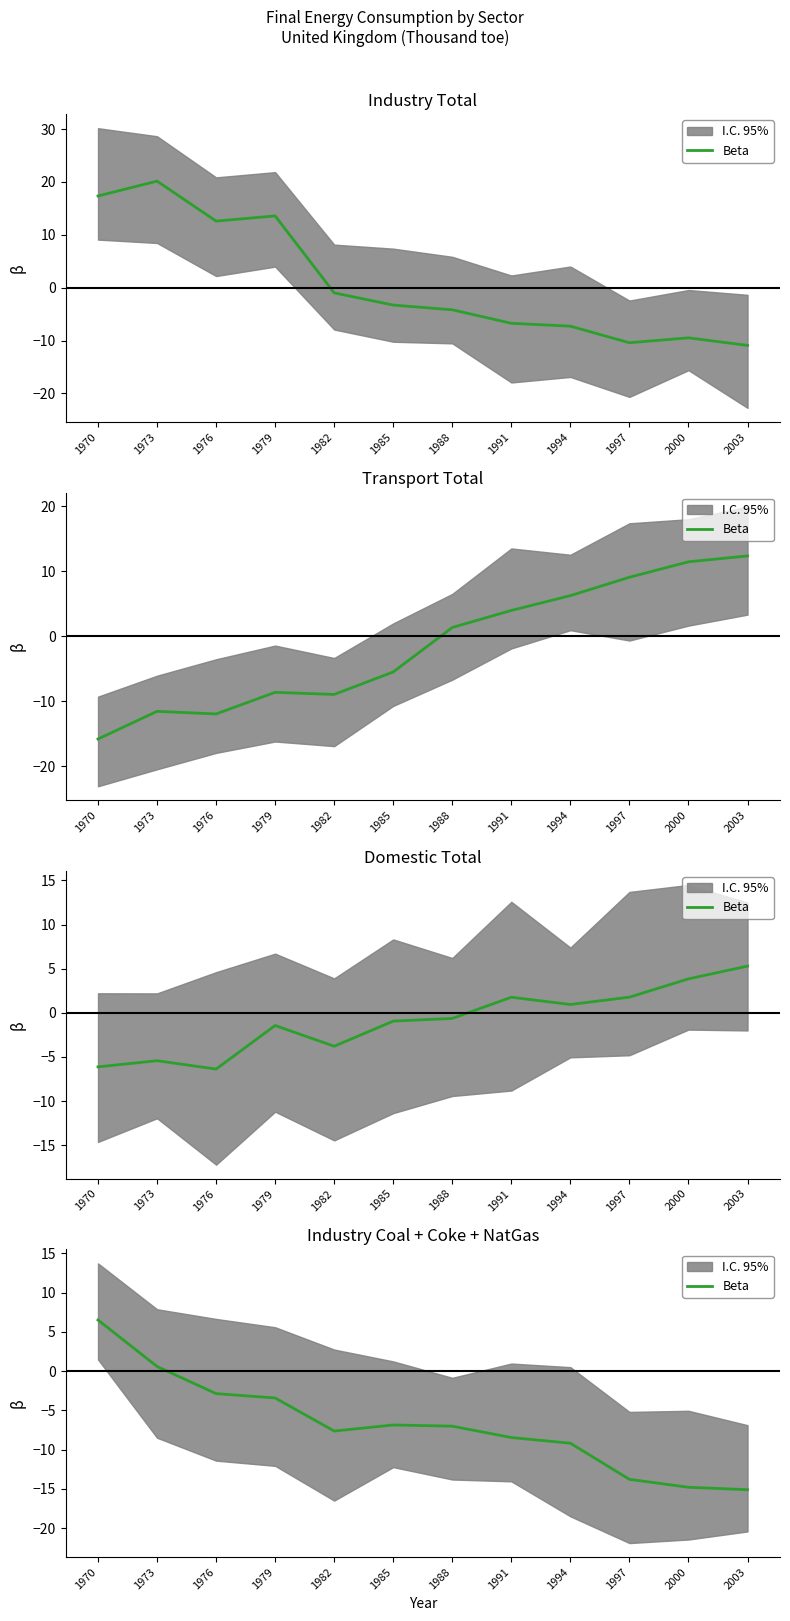

Reading left to right, extract all data points from this chart.

6.5	0.6	-2.9	-3.4	-7.6	-6.9	-7.0	-8.5	-9.2	-13.8	-14.8	-15.1